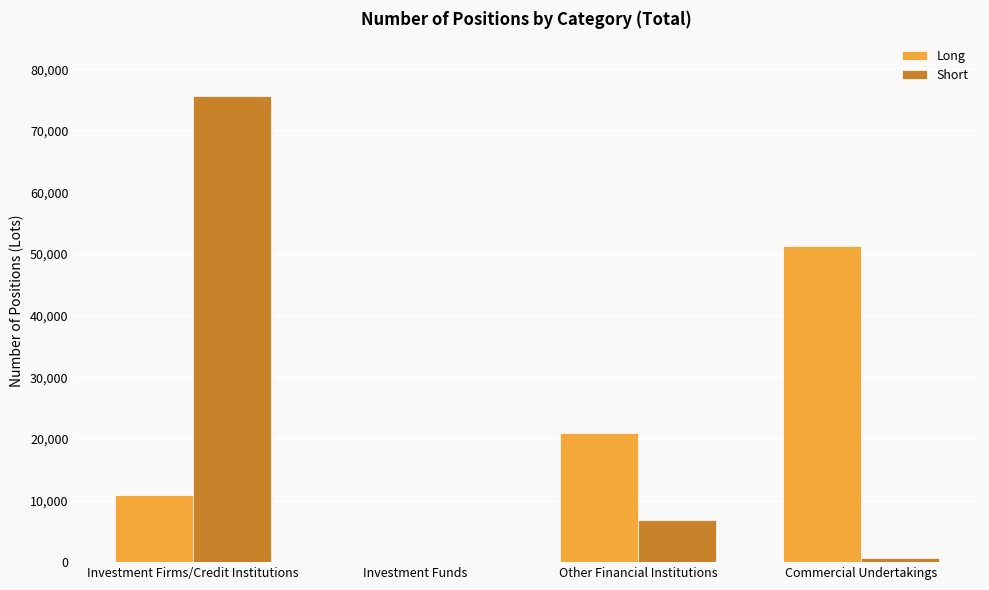

The Long series shows 14852 at Investment Firms/Credit Institutions. True or false?

False